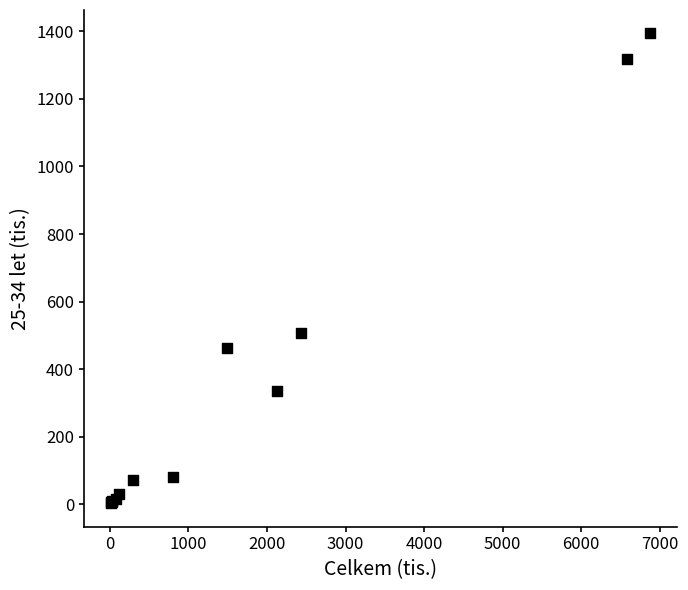

What Y value in the scatter plot is closest to 698?

508.2